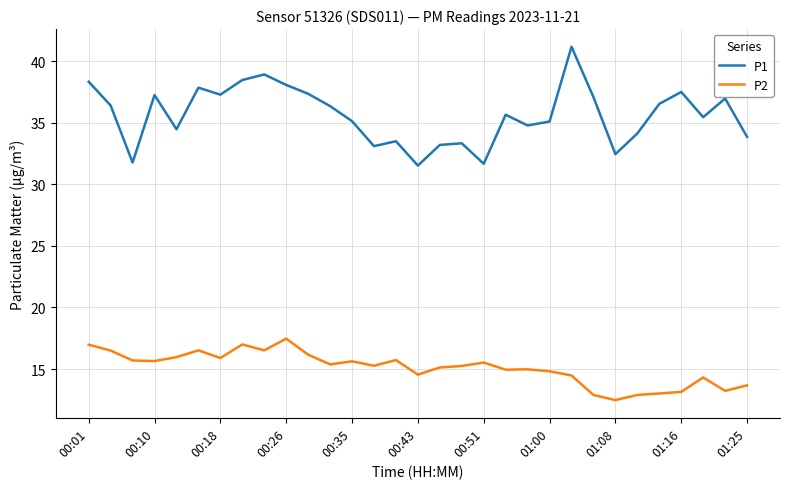

At how many categories does at least one series exceed 22?

31